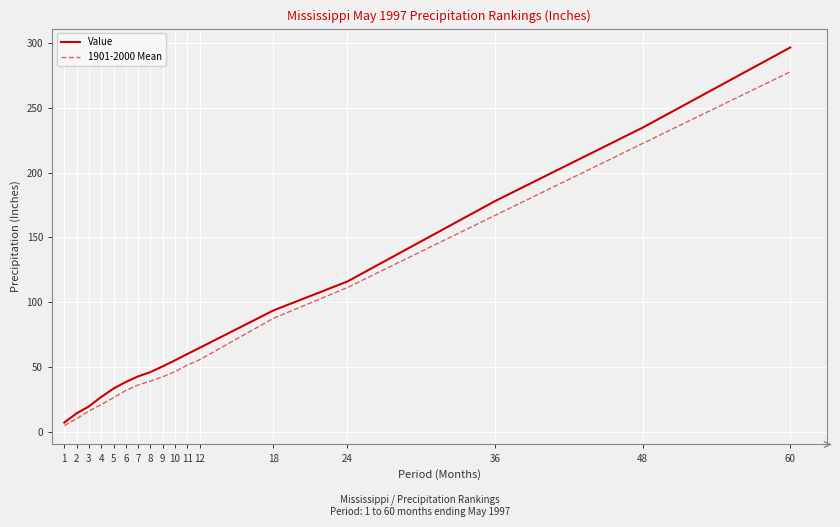

What is the difference between the maximum and minimum values in the Value series?

289.5